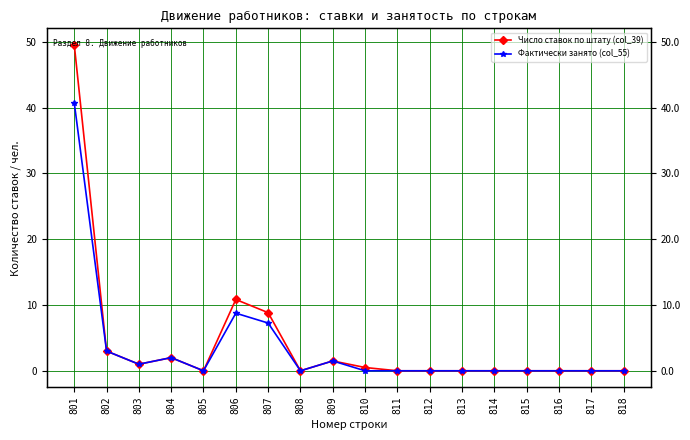

What is the maximum value shown in the chart?

49.6